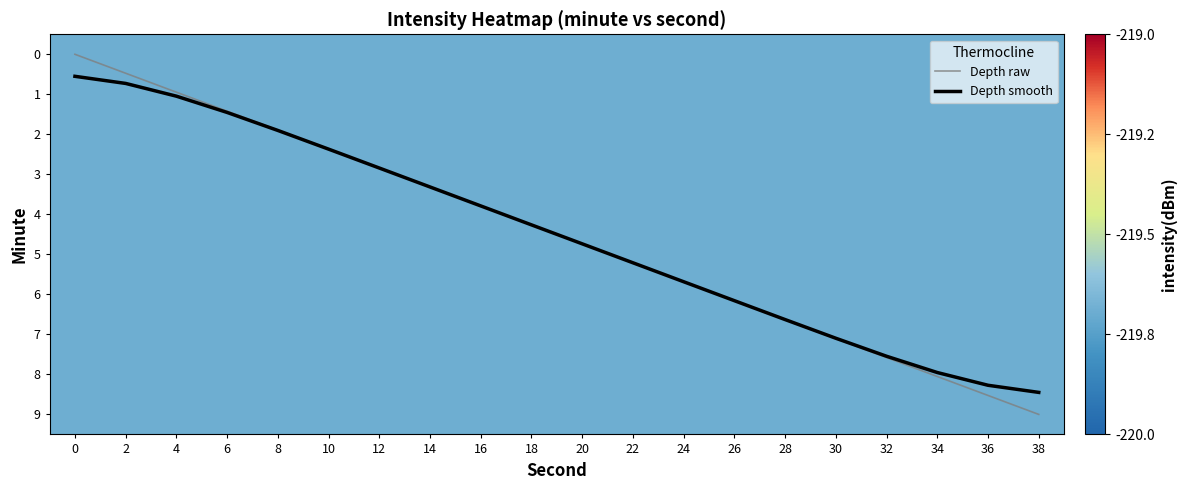

How many values in Depth raw are above zero?

19